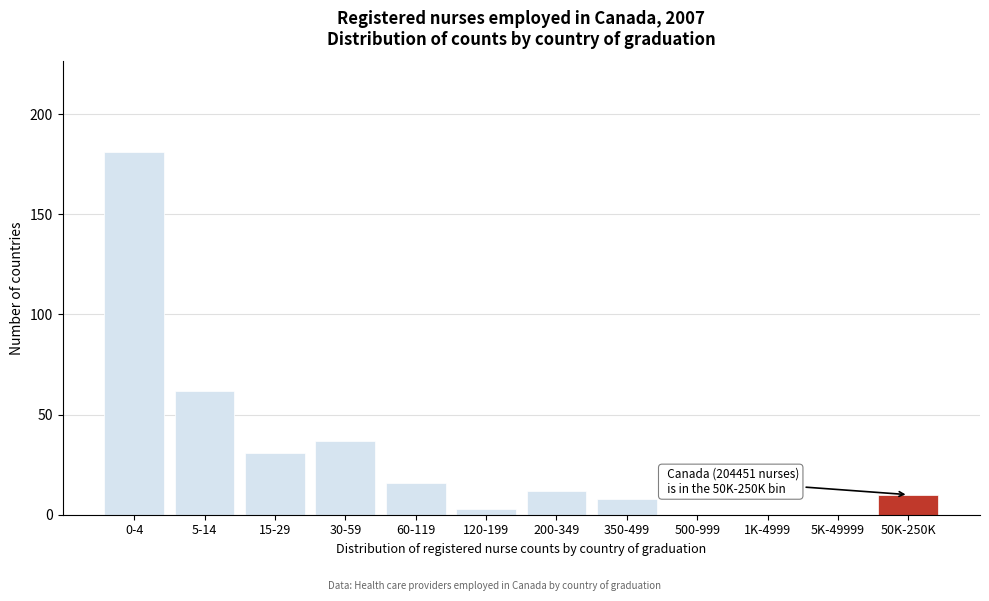

Reading left to right, extract all data points from this chart.

0-4=181	5-14=62	15-29=31	30-59=37	60-119=16	120-199=3	200-349=12	350-499=8	500-999=0	1K-4999=0	5K-49999=0	50K-250K=10